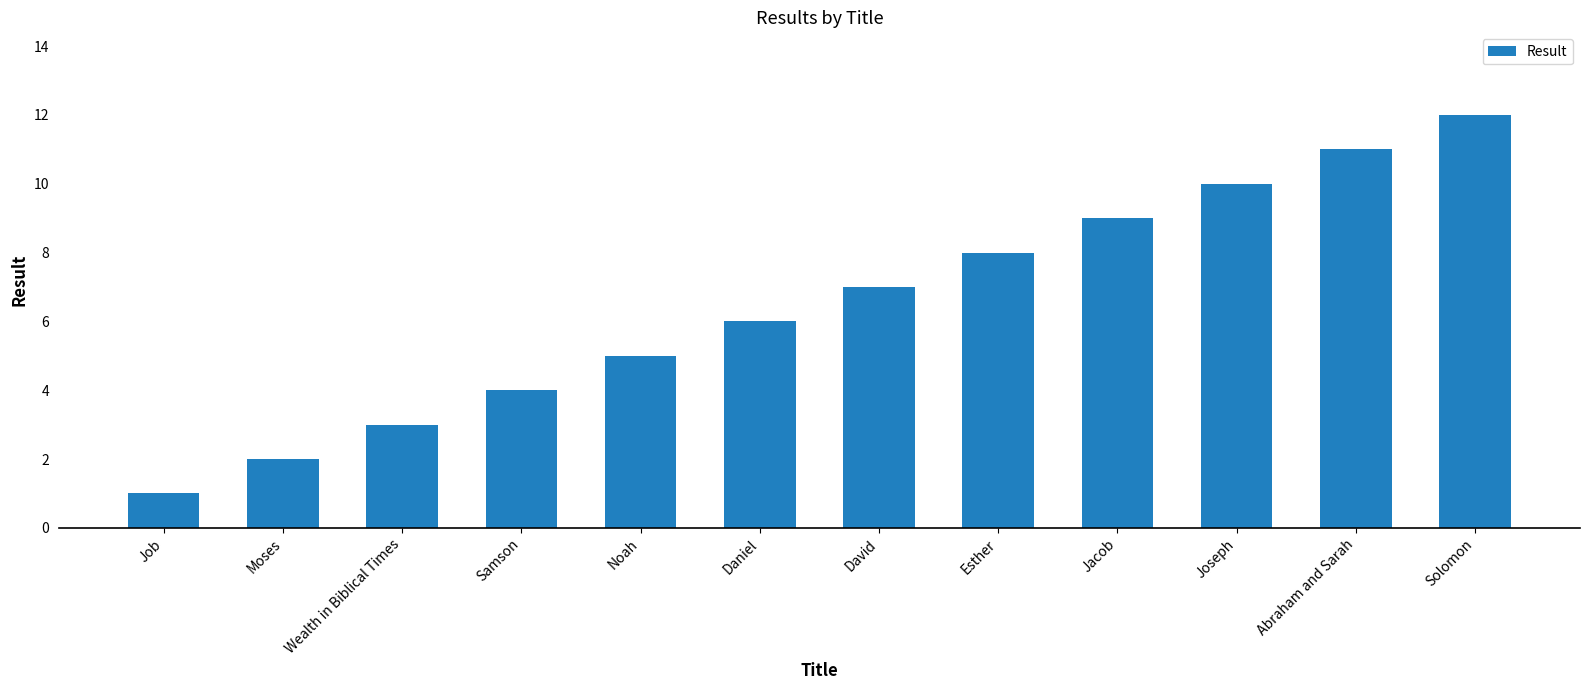

The chart shows a value of 12 at David. True or false?

False